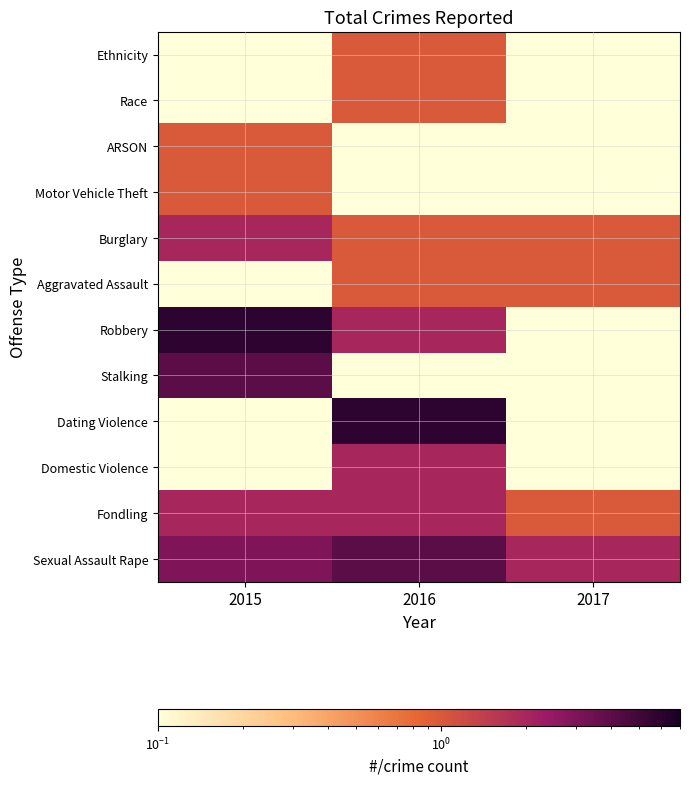

Reading left to right, transcribe all the data shown in this chart.

Sexual Assault Rape: 2015=3.0	2016=4.0	2017=2.0
Fondling: 2015=2.0	2016=2.0	2017=1.0
Domestic Violence: 2015=0.1	2016=2.0	2017=0.1
Dating Violence: 2015=0.1	2016=6.0	2017=0.1
Stalking: 2015=4.0	2016=0.1	2017=0.1
Robbery: 2015=6.0	2016=2.0	2017=0.1
Aggravated Assault: 2015=0.1	2016=1.0	2017=1.0
Burglary: 2015=2.0	2016=1.0	2017=1.0
Motor Vehicle Theft: 2015=1.0	2016=0.1	2017=0.1
ARSON: 2015=1.0	2016=0.1	2017=0.1
Race: 2015=0.1	2016=1.0	2017=0.1
Ethnicity: 2015=0.1	2016=1.0	2017=0.1